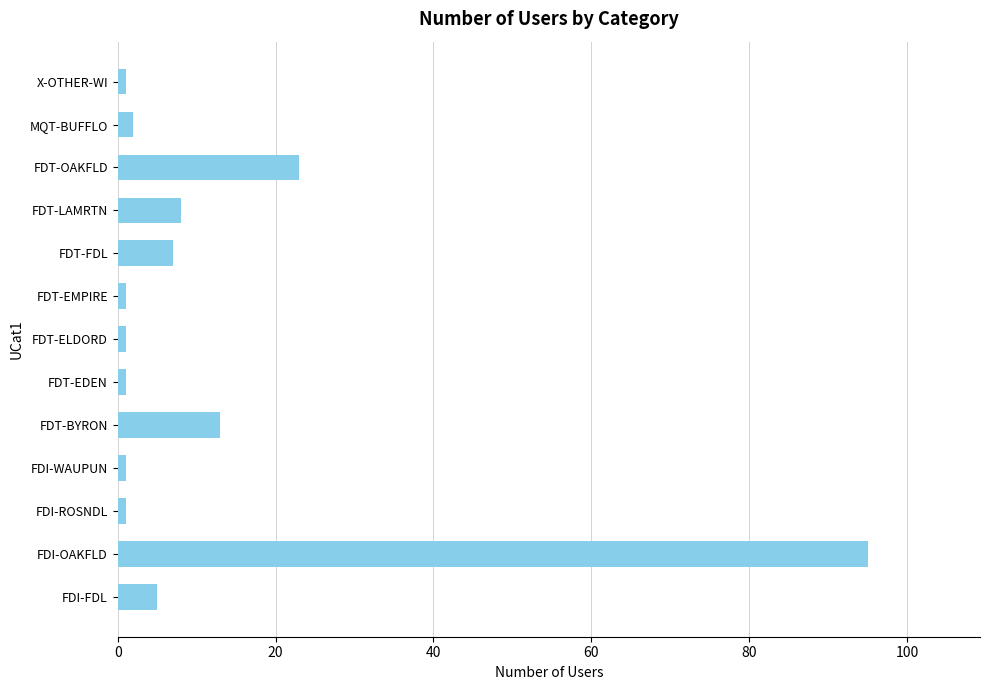

Approximately how many times larger is the value at FDT-FDL compared to FDT-OAKFLD?

0.3